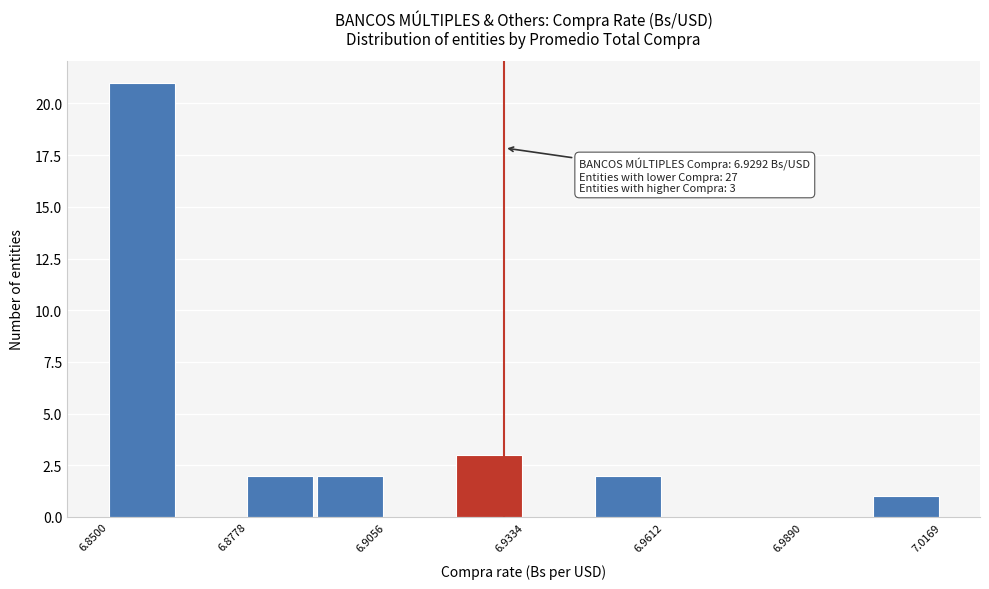

Read against the x-axis, roughly where is the centre of the tallest bar?

6.855